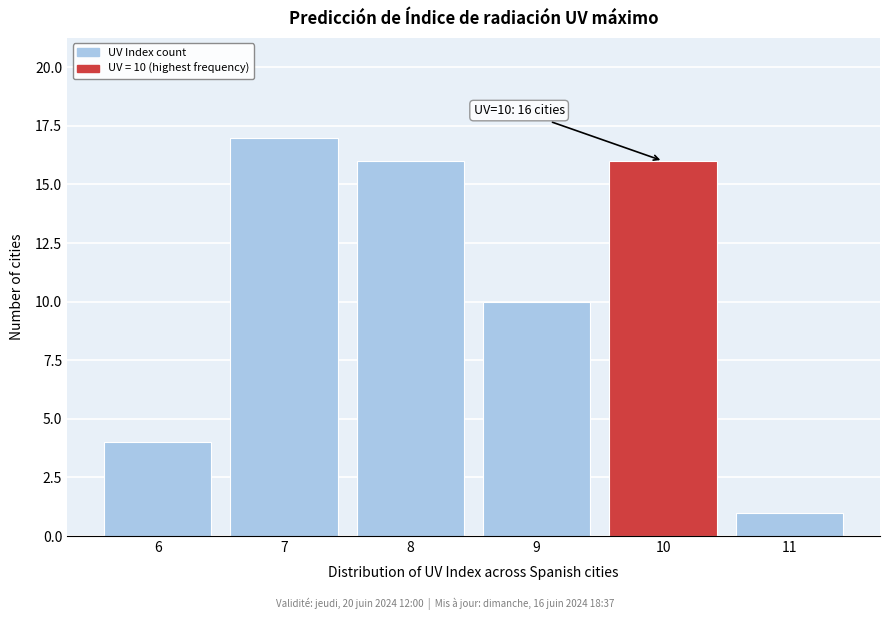

Over which range of the x-axis is the bar tallest?

6.5 to 7.5